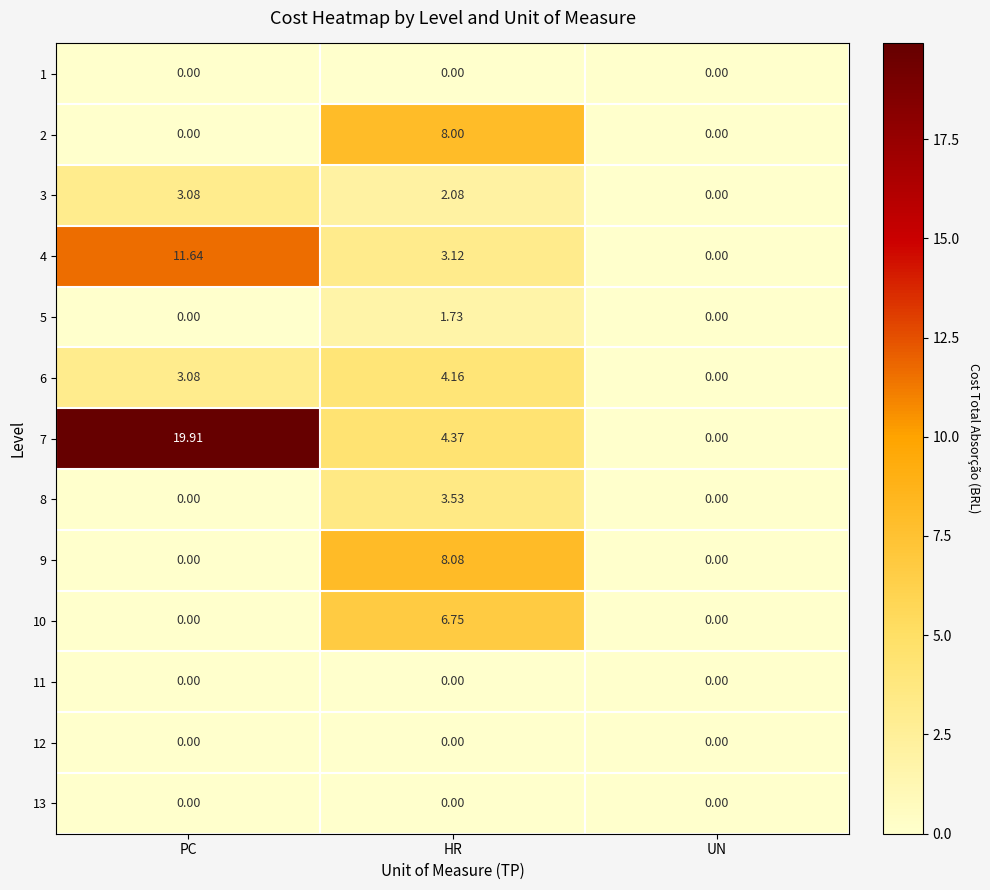

At which category is the sum across all series the highest?

HR